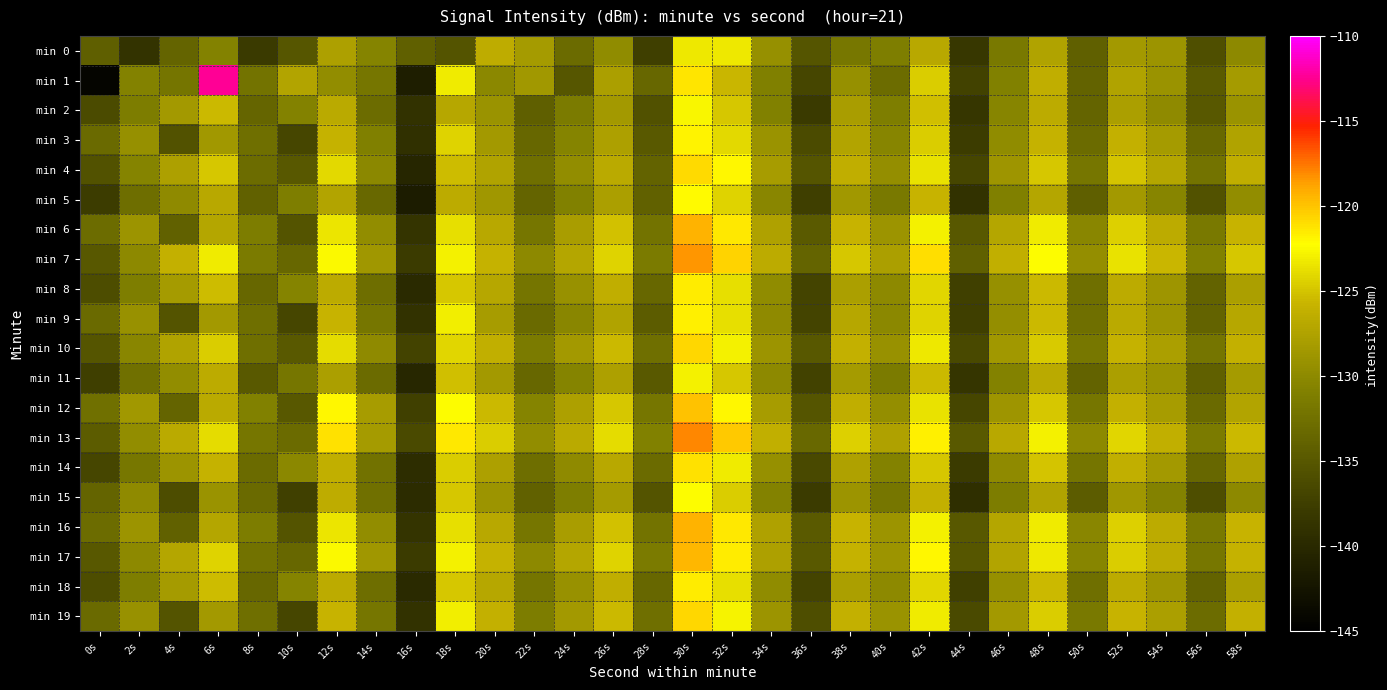

Which has a higher value, 42s or 20s?

20s